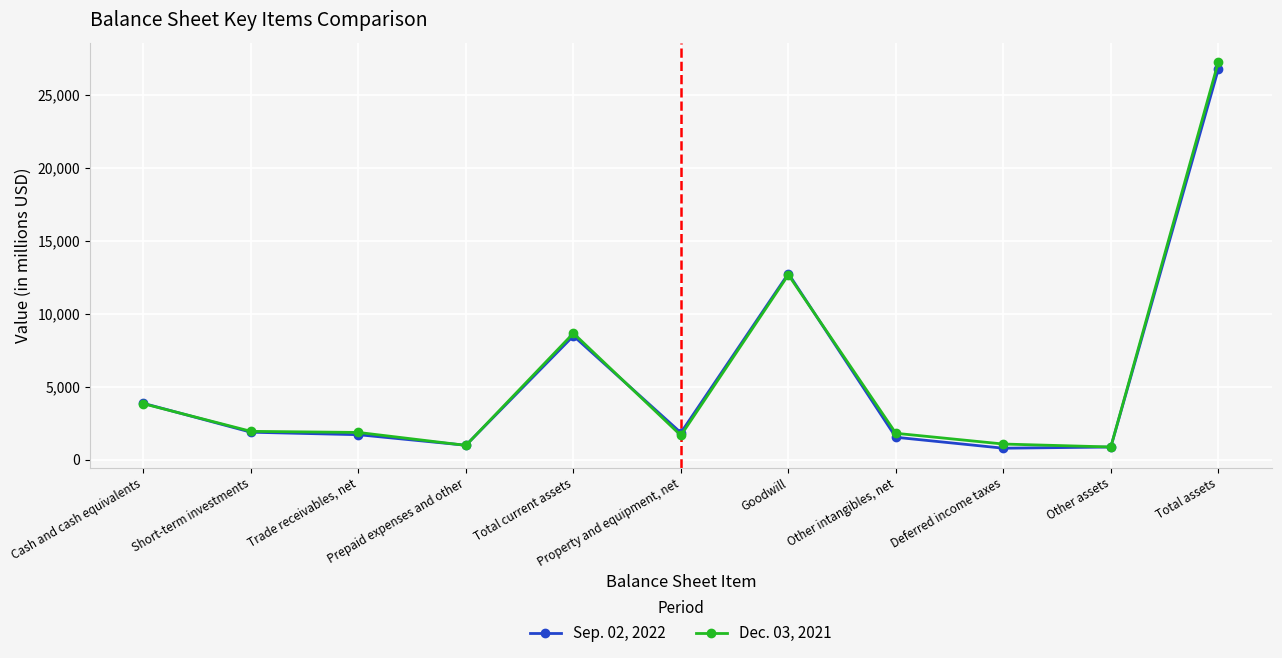

After their last crossing, which series has the higher values: Dec. 03, 2021 or Sep. 02, 2022?

Dec. 03, 2021